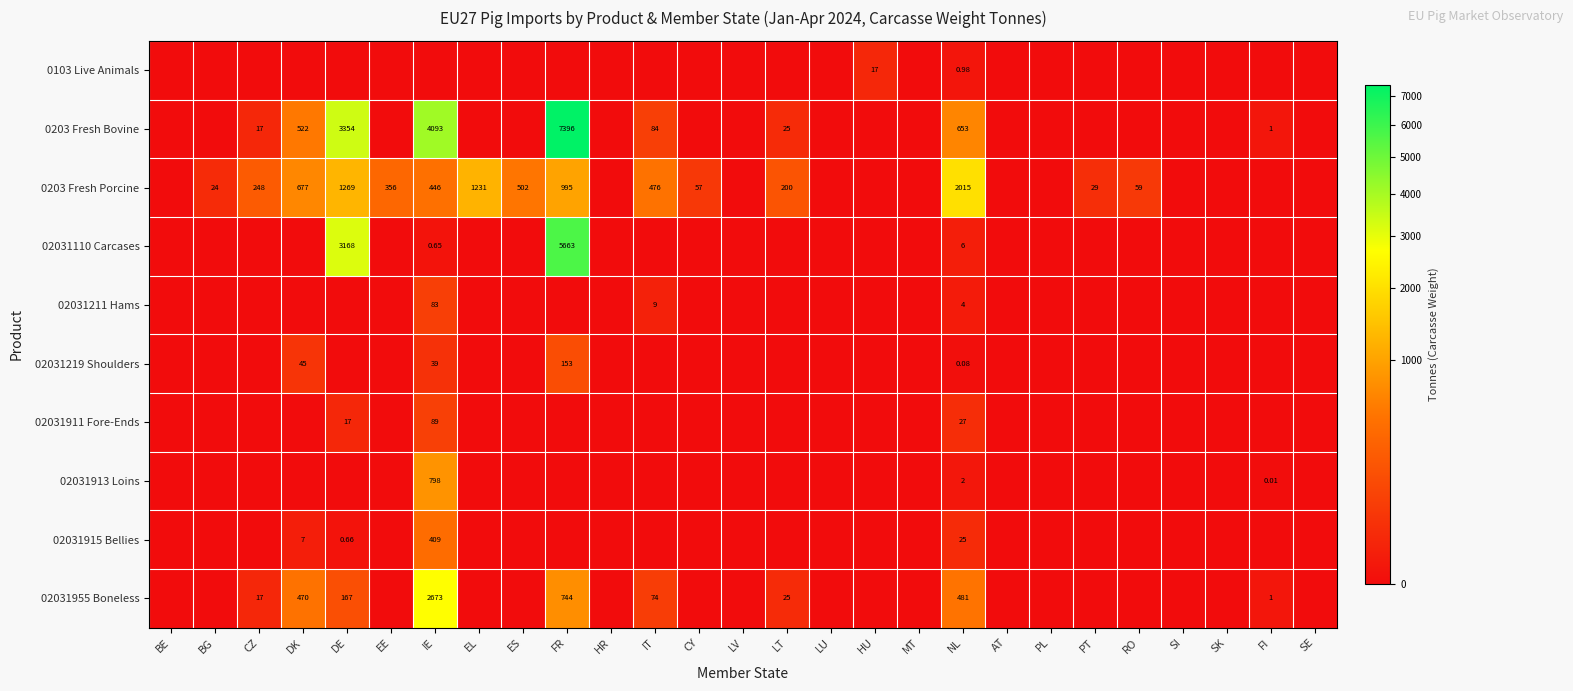

At which category is the sum across all series the highest?

FR